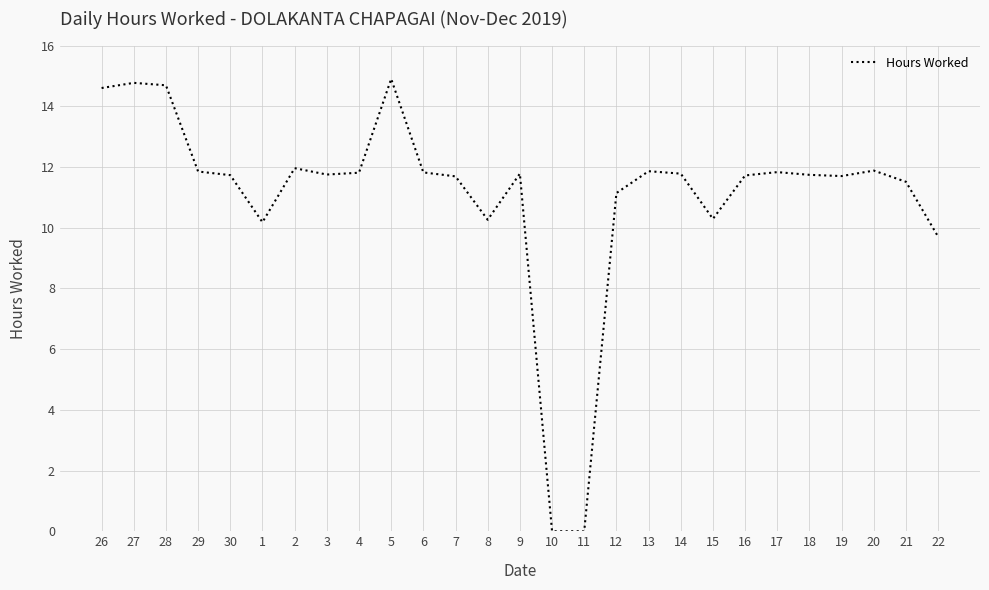

What is the difference between the maximum and minimum values?

14.9